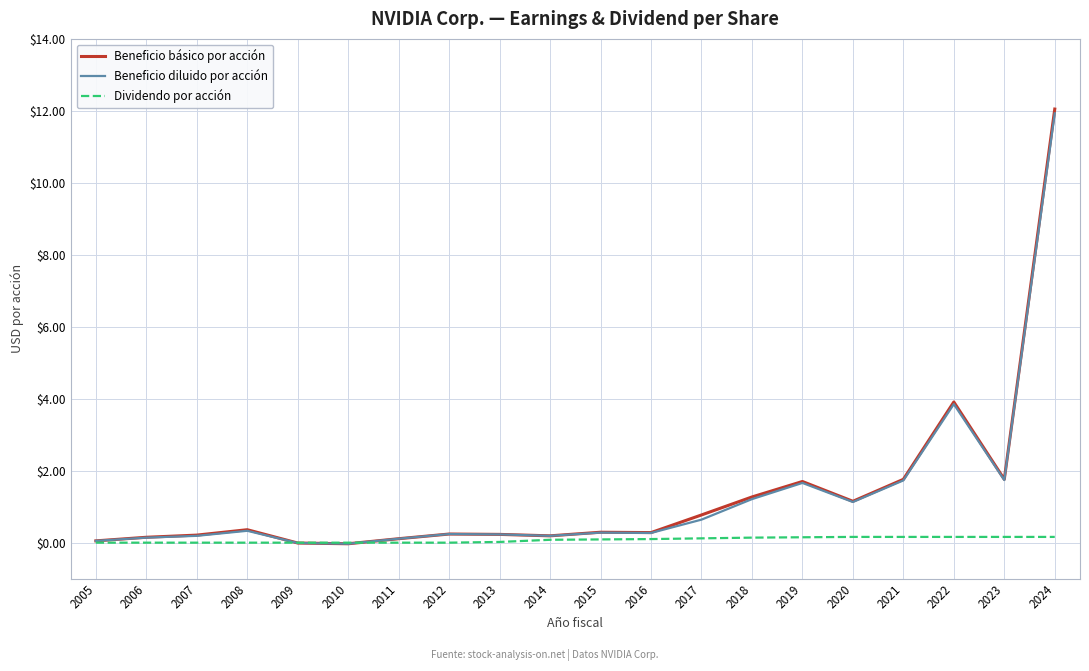

At which category is the sum across all series the highest?

2024